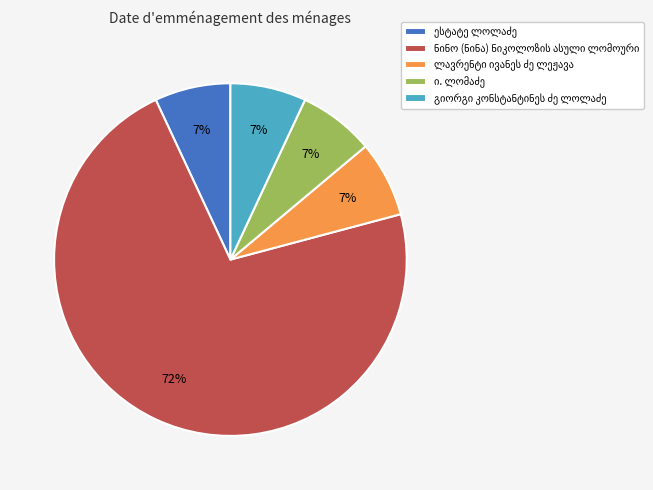

How many slices are in this pie chart?

5